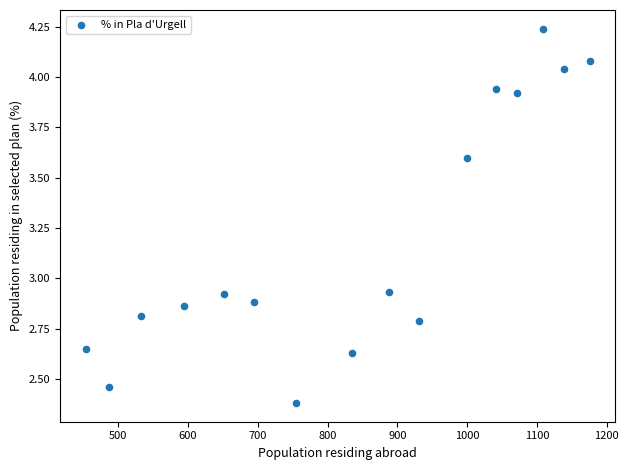

What is the range of Y values (max minus min)?

1.9